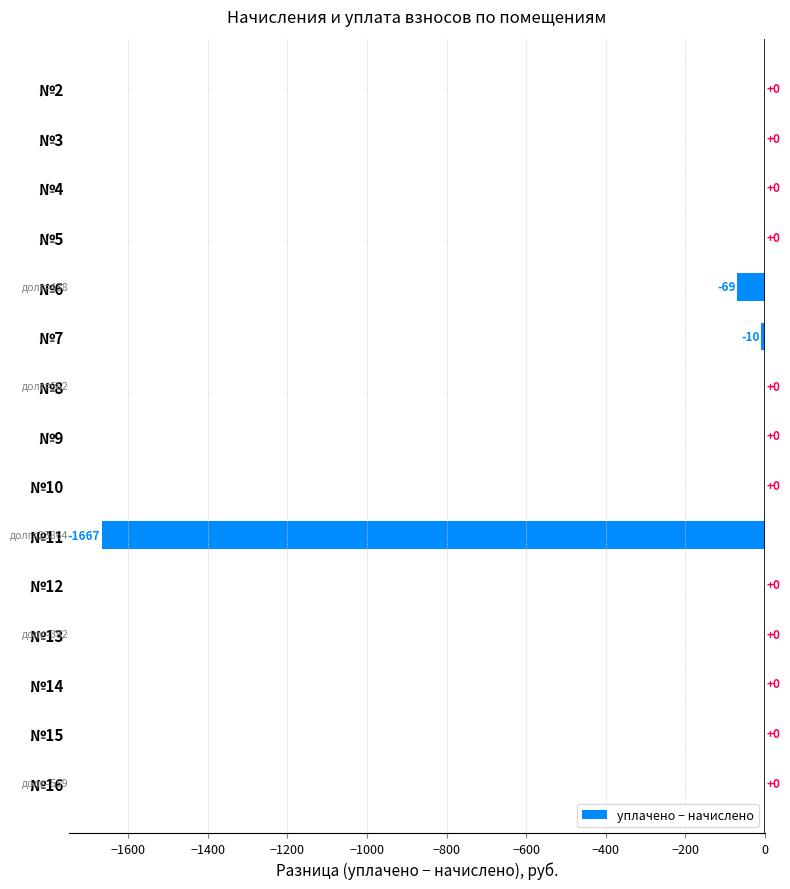

At which label is the value closest to -833?

№6